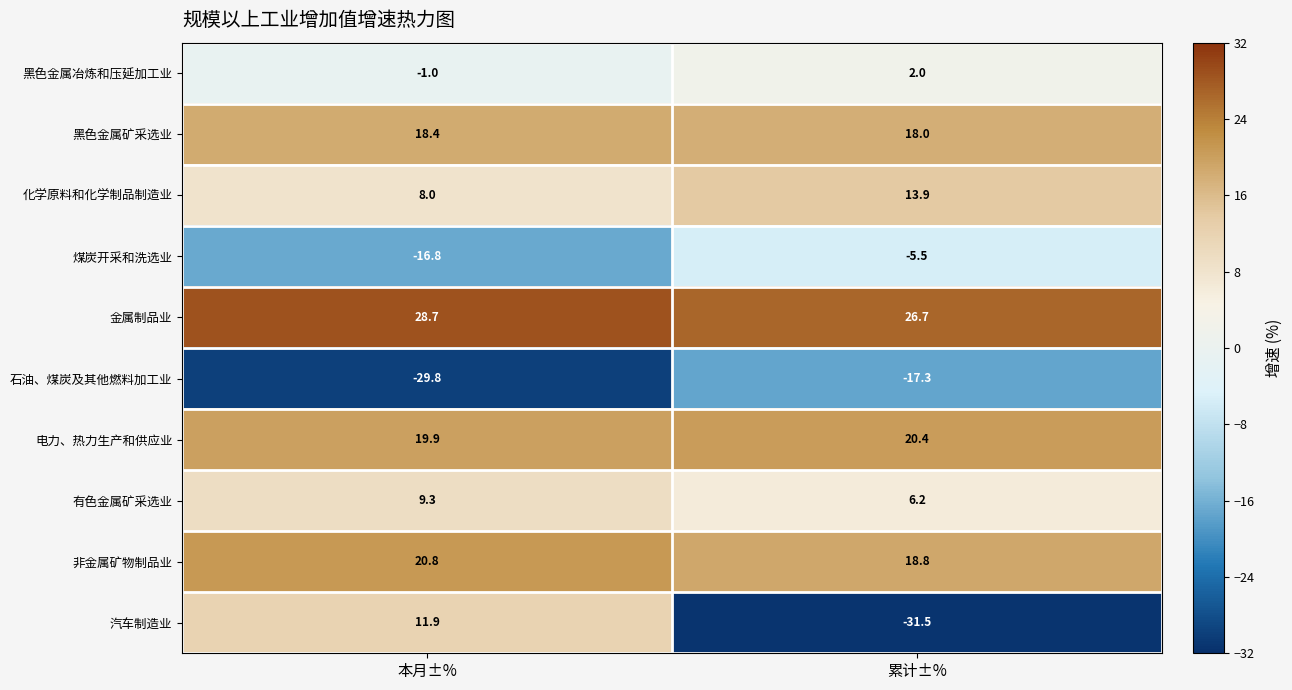

Which series has the largest range (max minus min)?

汽车制造业